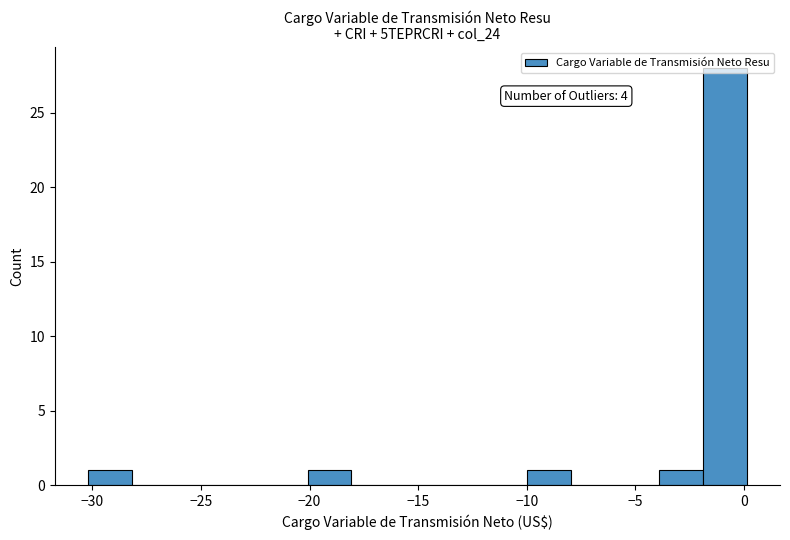

Which range on the x-axis has the tallest bar?

-2 to 0